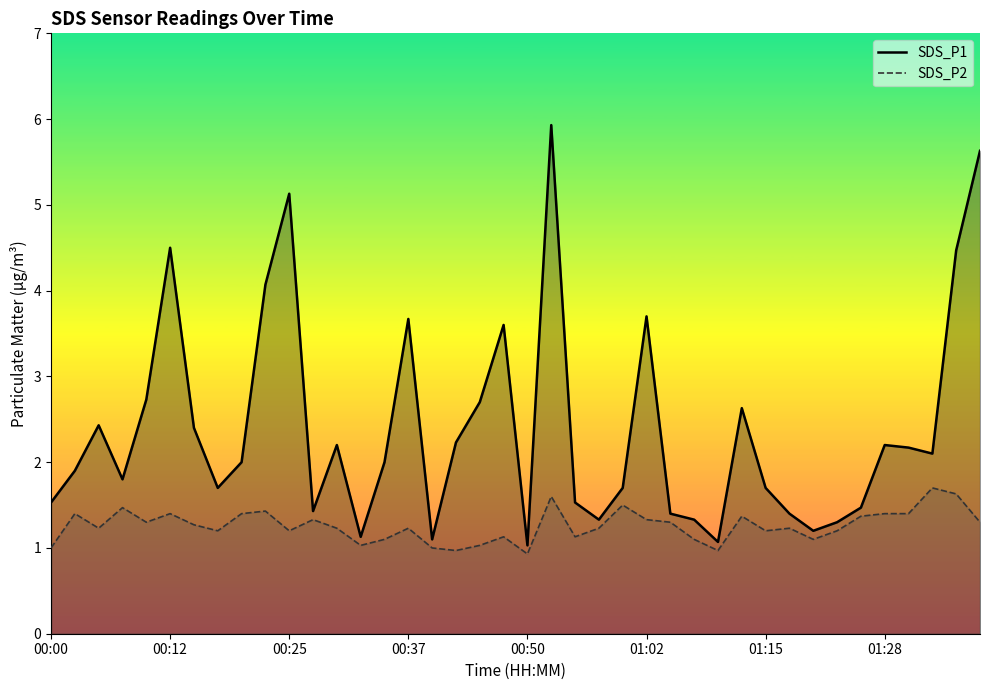

What is the minimum value for SDS_P1?

1.0